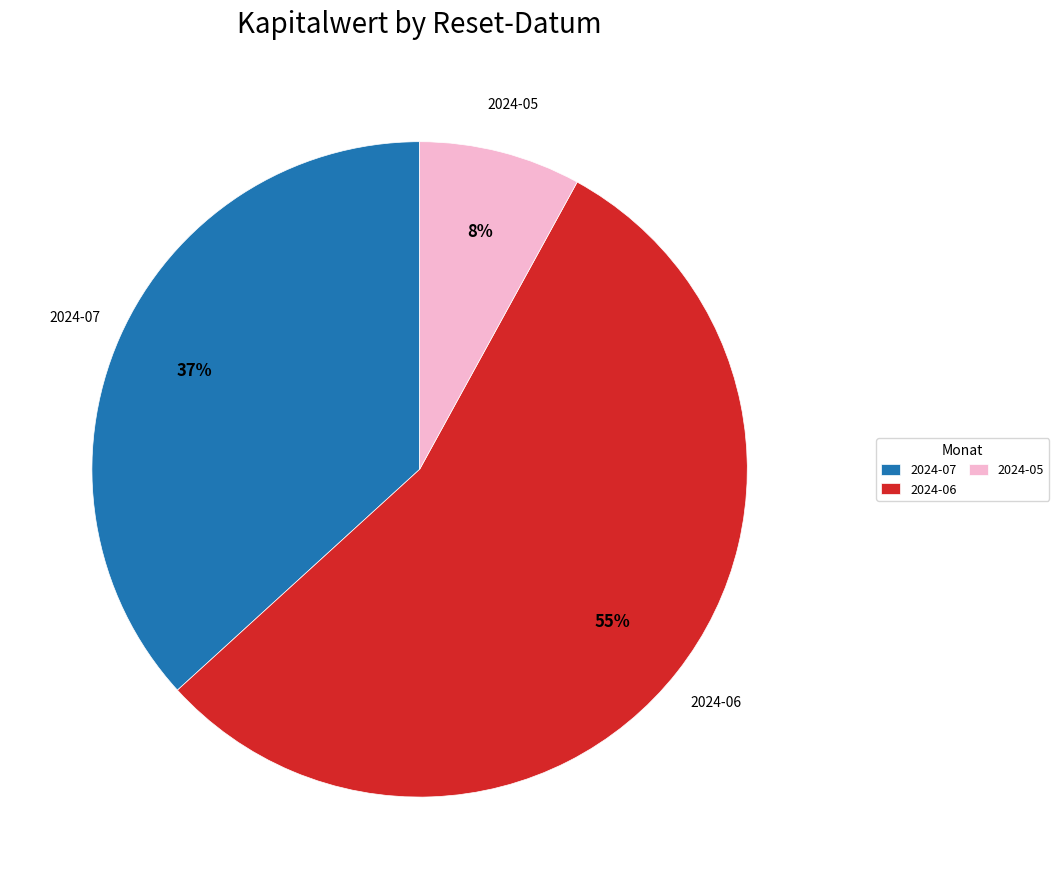

Combined, do 2024-07 and 2024-05 account for over 50%?

No